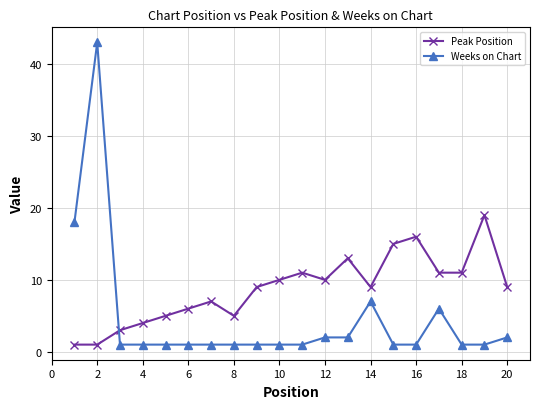

What is the difference between the maximum and minimum values in the Weeks on Chart series?

42